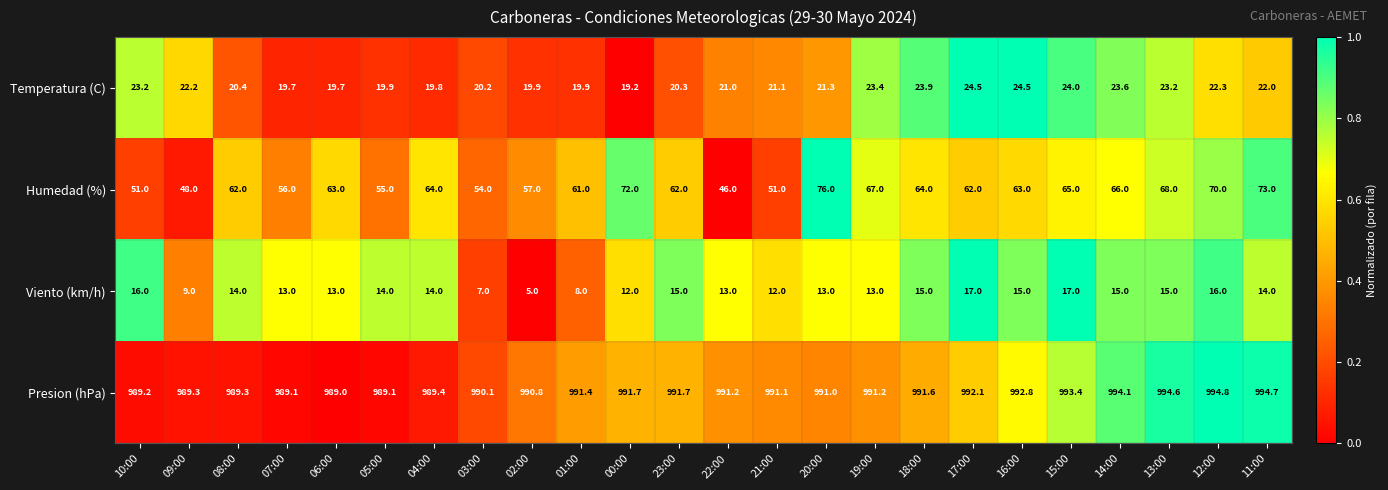

How many data points in Humedad (%) are less than 63?

12